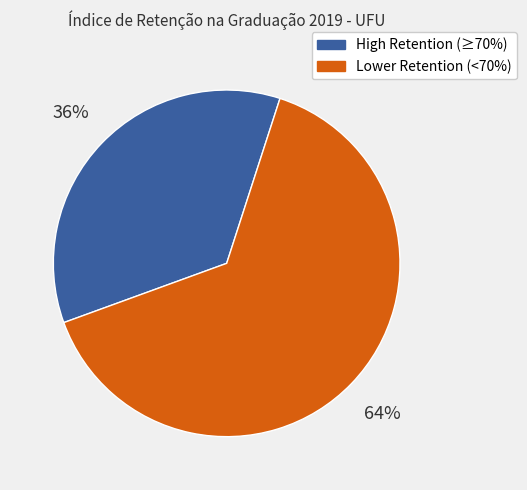

Does any single category account for the majority?

Yes